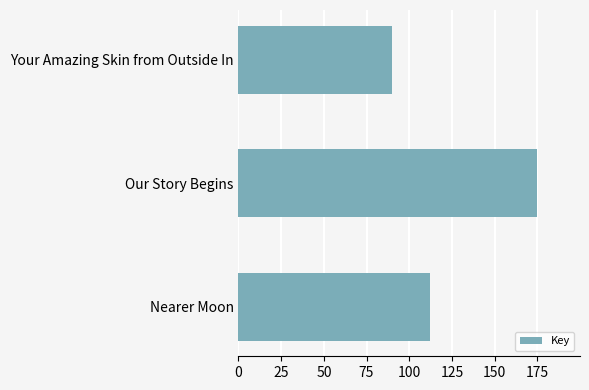

Read the value at Our Story Begins.

175.0